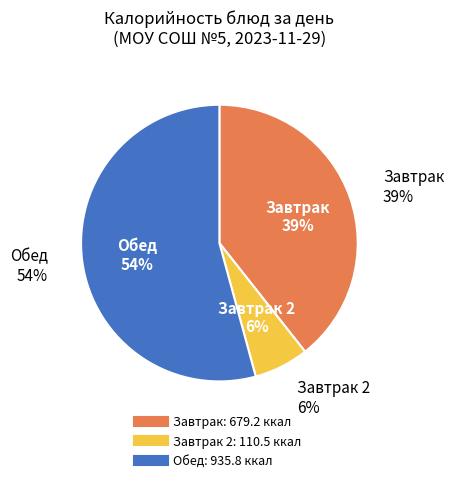

True or false: Молоко accounts for 15% of the total.

False